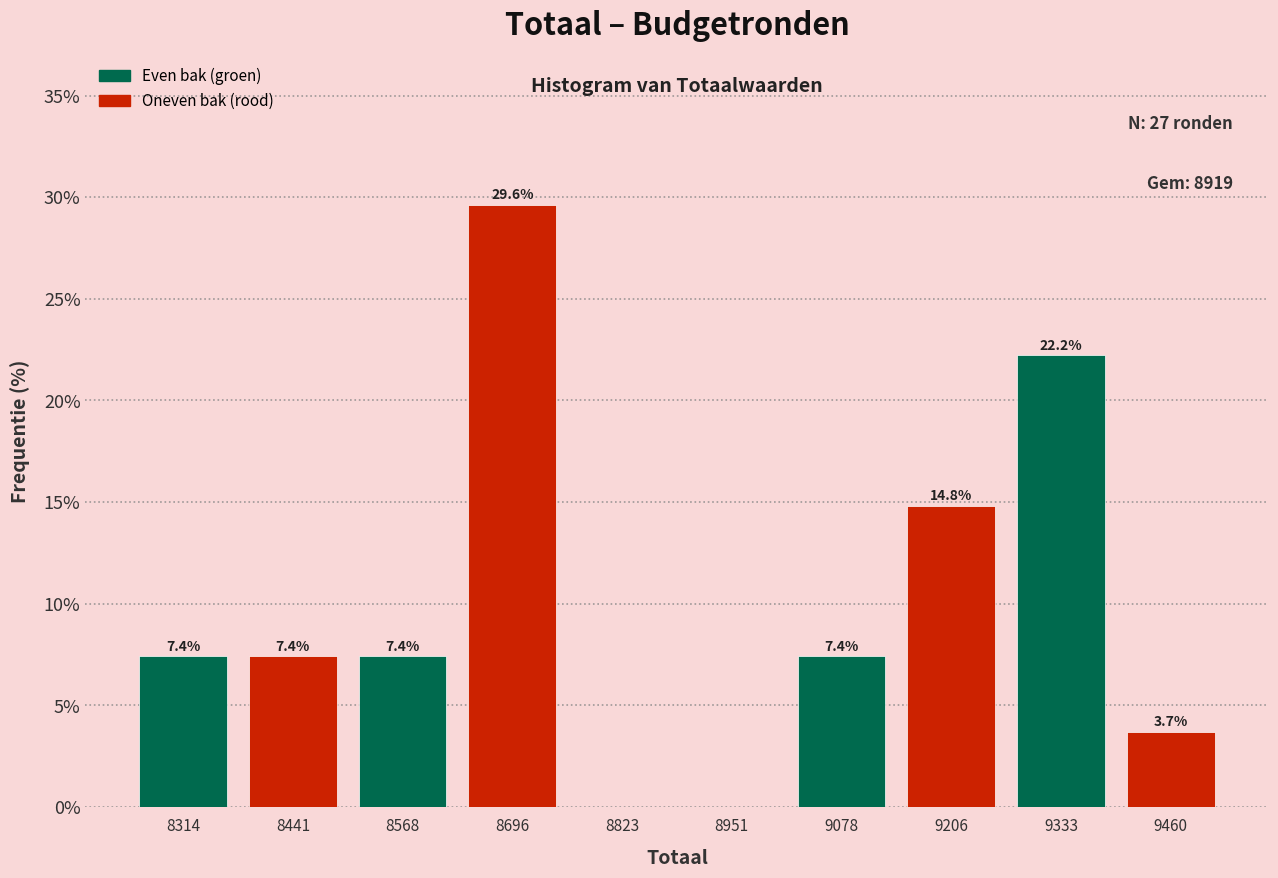

Over which range of the x-axis is the bar tallest?

8640 to 8760